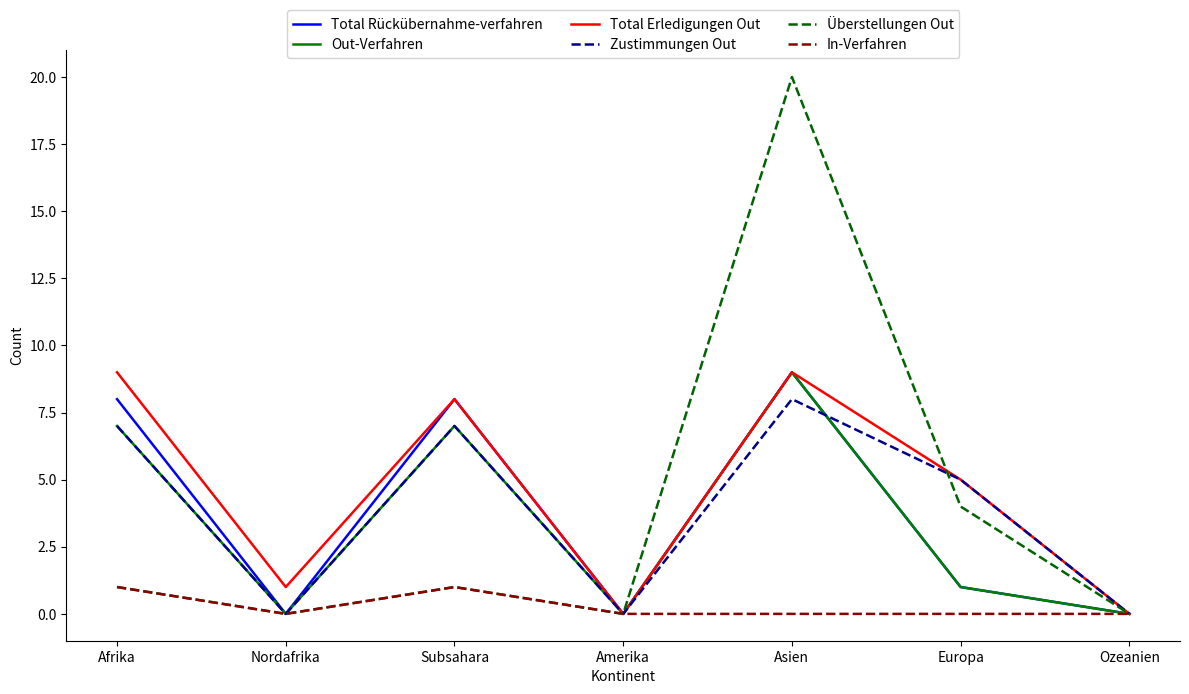

Reading right to left, list all the values displayed in this chart.

Total Rückübernahme-verfahren: Ozeanien=0	Europa=1	Asien=9	Amerika=0	Subsahara=8	Nordafrika=0	Afrika=8
Out-Verfahren: Ozeanien=0	Europa=1	Asien=9	Amerika=0	Subsahara=7	Nordafrika=0	Afrika=7
Total Erledigungen Out: Ozeanien=0	Europa=5	Asien=9	Amerika=0	Subsahara=8	Nordafrika=1	Afrika=9
Zustimmungen Out: Ozeanien=0	Europa=5	Asien=8	Amerika=0	Subsahara=7	Nordafrika=0	Afrika=7
Überstellungen Out: Ozeanien=0	Europa=4	Asien=20	Amerika=0	Subsahara=1	Nordafrika=0	Afrika=1
In-Verfahren: Ozeanien=0	Europa=0	Asien=0	Amerika=0	Subsahara=1	Nordafrika=0	Afrika=1